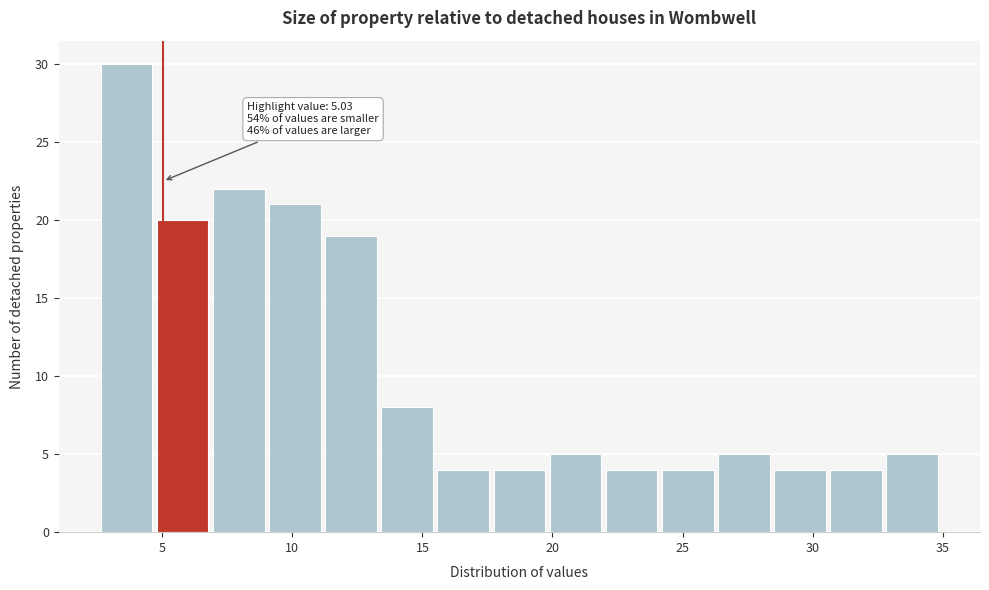

Which range on the x-axis has the tallest bar?

2.5 to 5.0